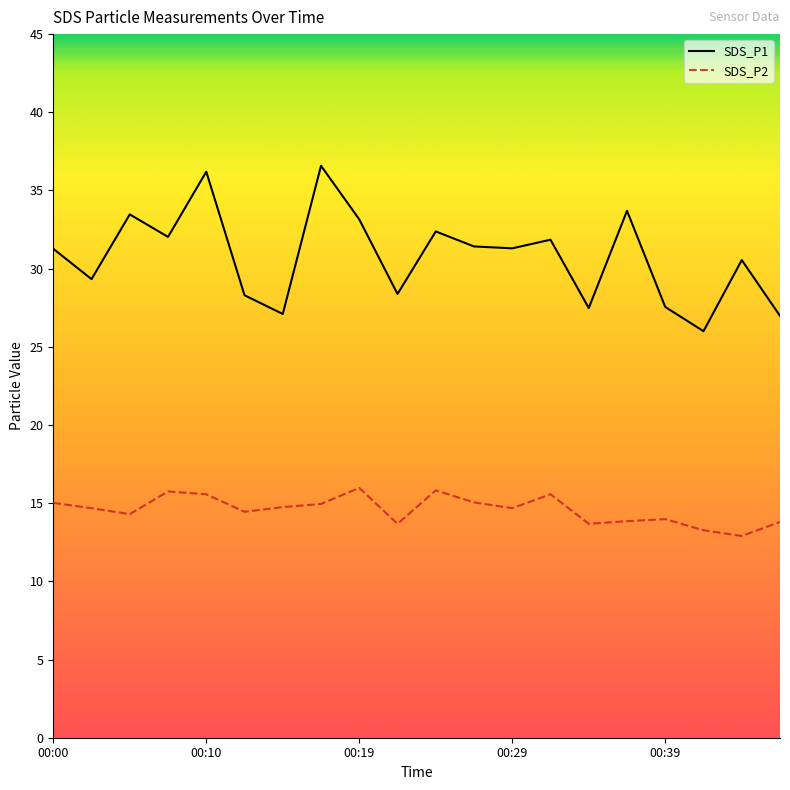

What is the smallest value displayed?

12.9